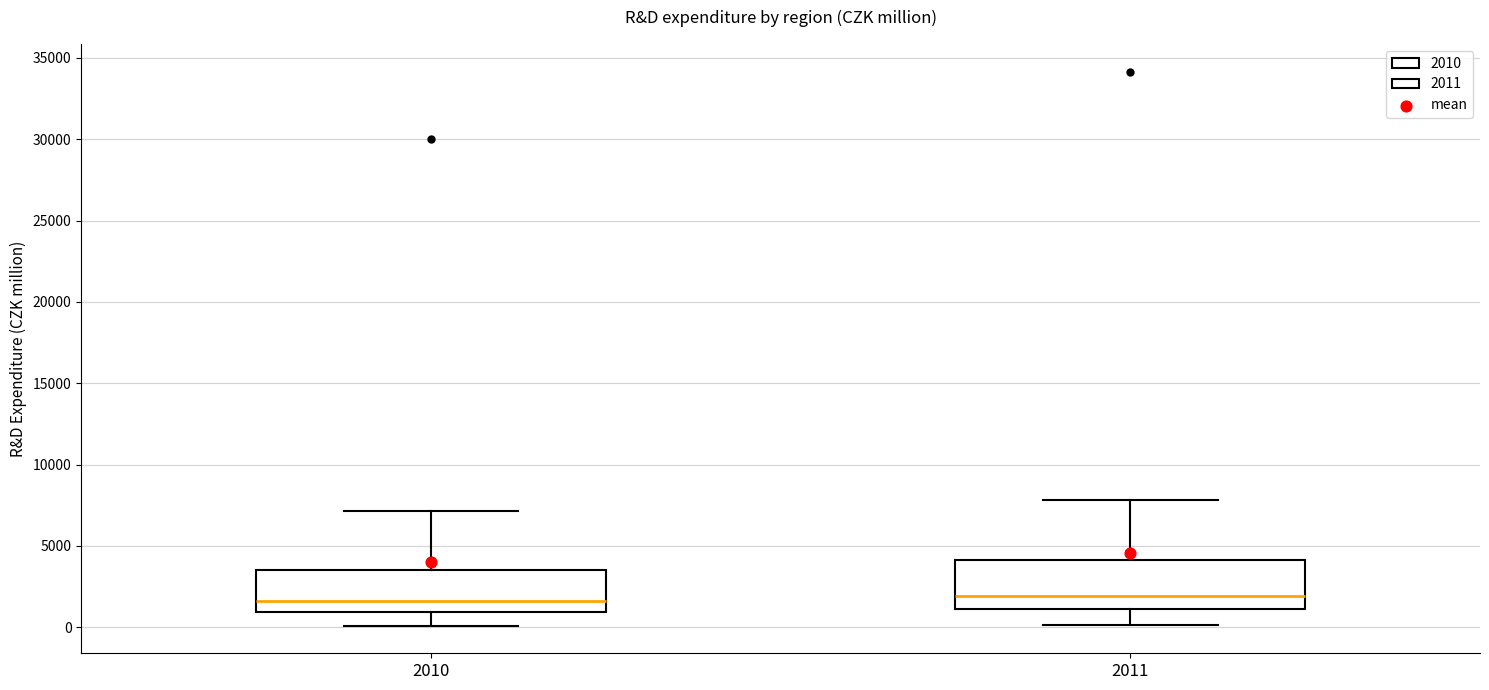

Reading left to right, read every box against the y-axis: the position of its median line, the range the box covers, and the ends of its whiskers. The values are not printed on the chart, so give them approximately, as read against the axis.

2010: median 1500, box 1000 to 3500, whiskers 0 to 7000
2011: median 2000, box 1000 to 4000, whiskers 0 to 8000